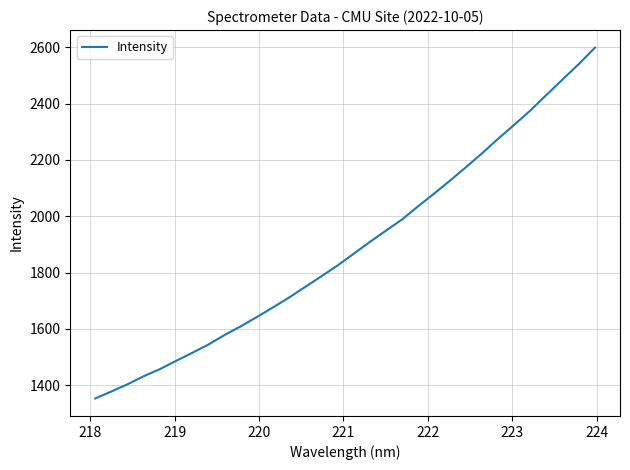

What is the minimum value shown in the chart?

1353.3